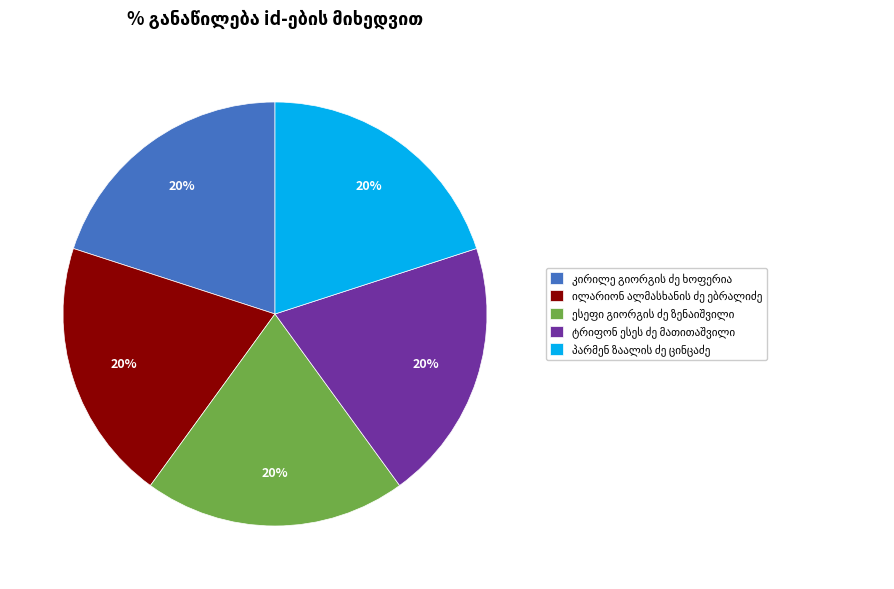

To the nearest percent, what is the average slice percentage?

20%